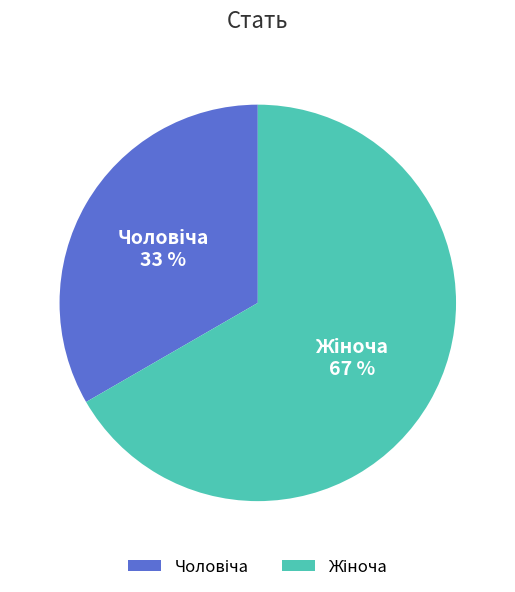

To the nearest percent, what is the average slice percentage?

50%